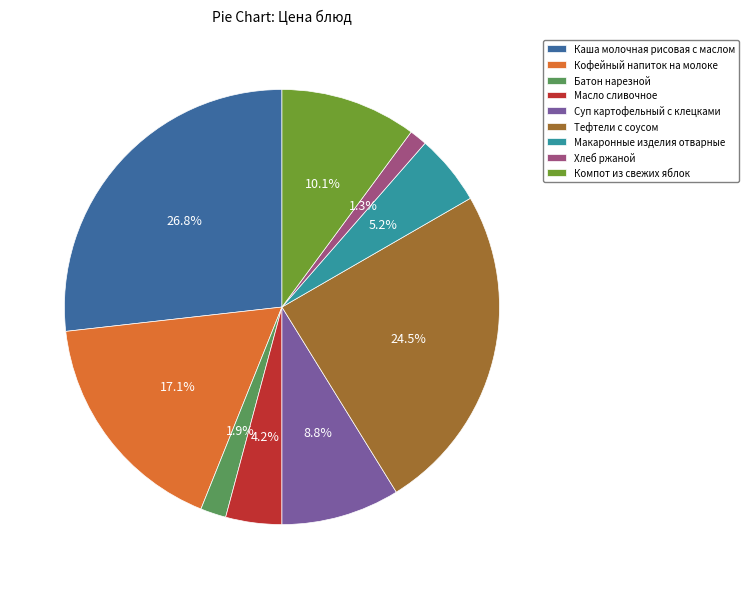

How many slices are in this pie chart?

9